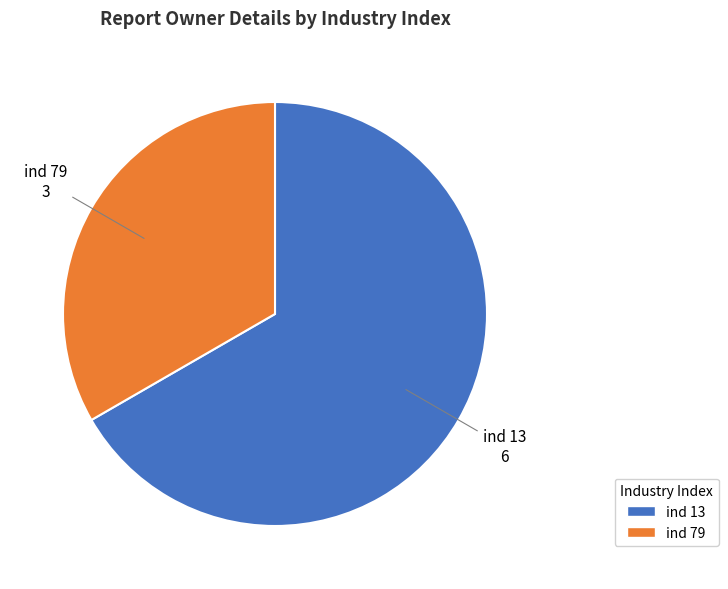

Combined, do ind 79 and ind 13 account for over 50%?

Yes